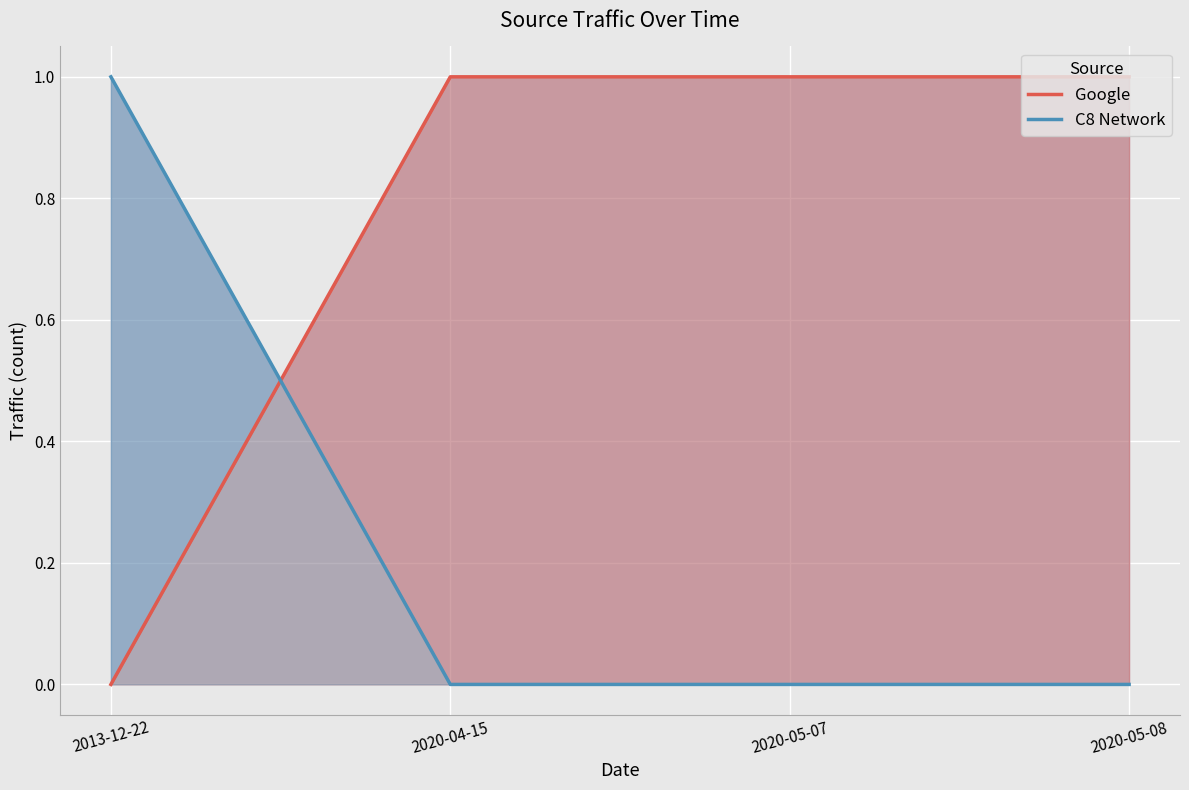

What is the difference between the maximum and minimum values in the C8 Network series?

1